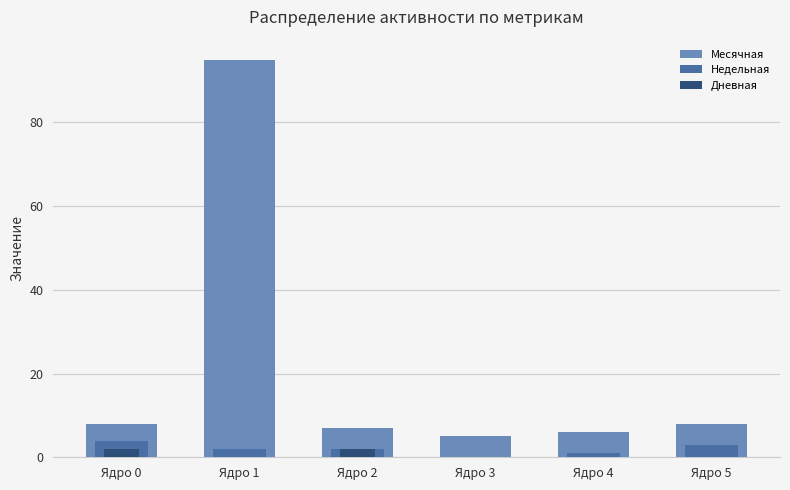

What is the sum of all Месячная values?

129